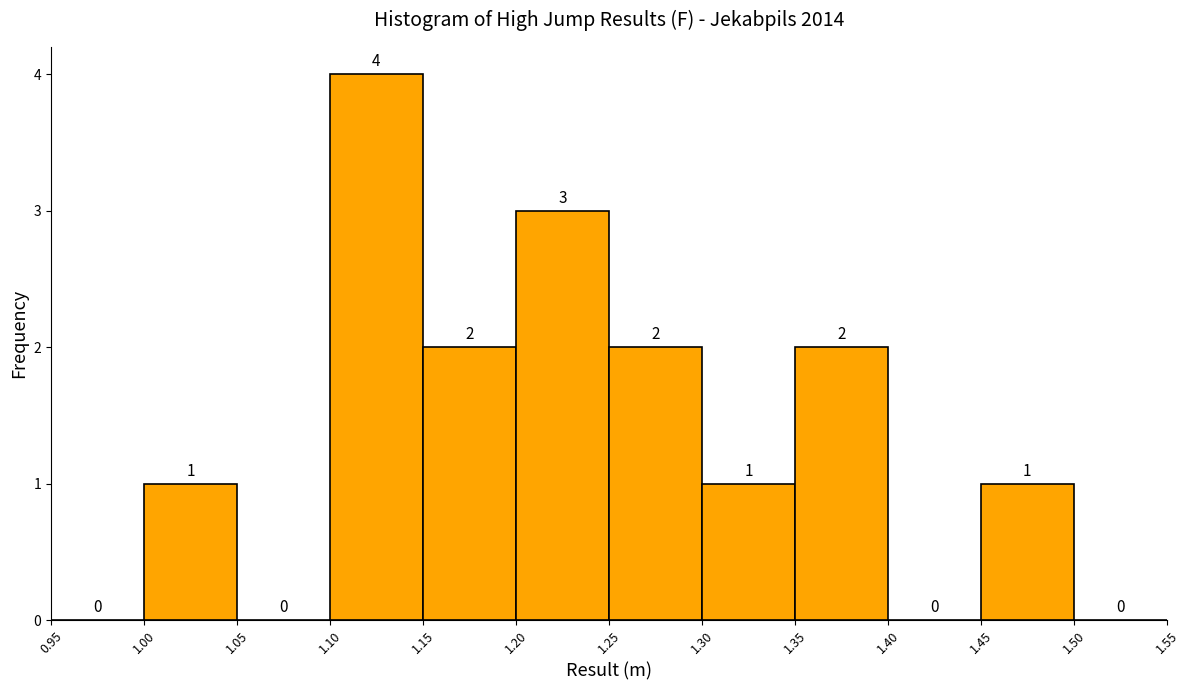

What is the height of the bar covering 1.35 to 1.40 on the x-axis?

2